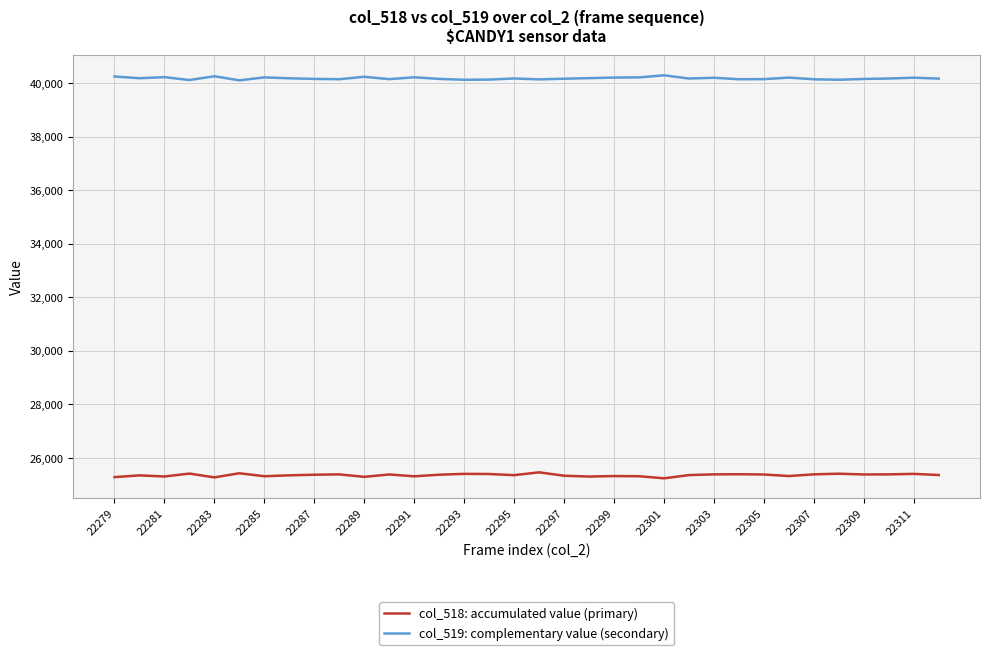

Rank the series by their maximum value, from lowest to highest.

col_518: accumulated value (primary), col_519: complementary value (secondary)